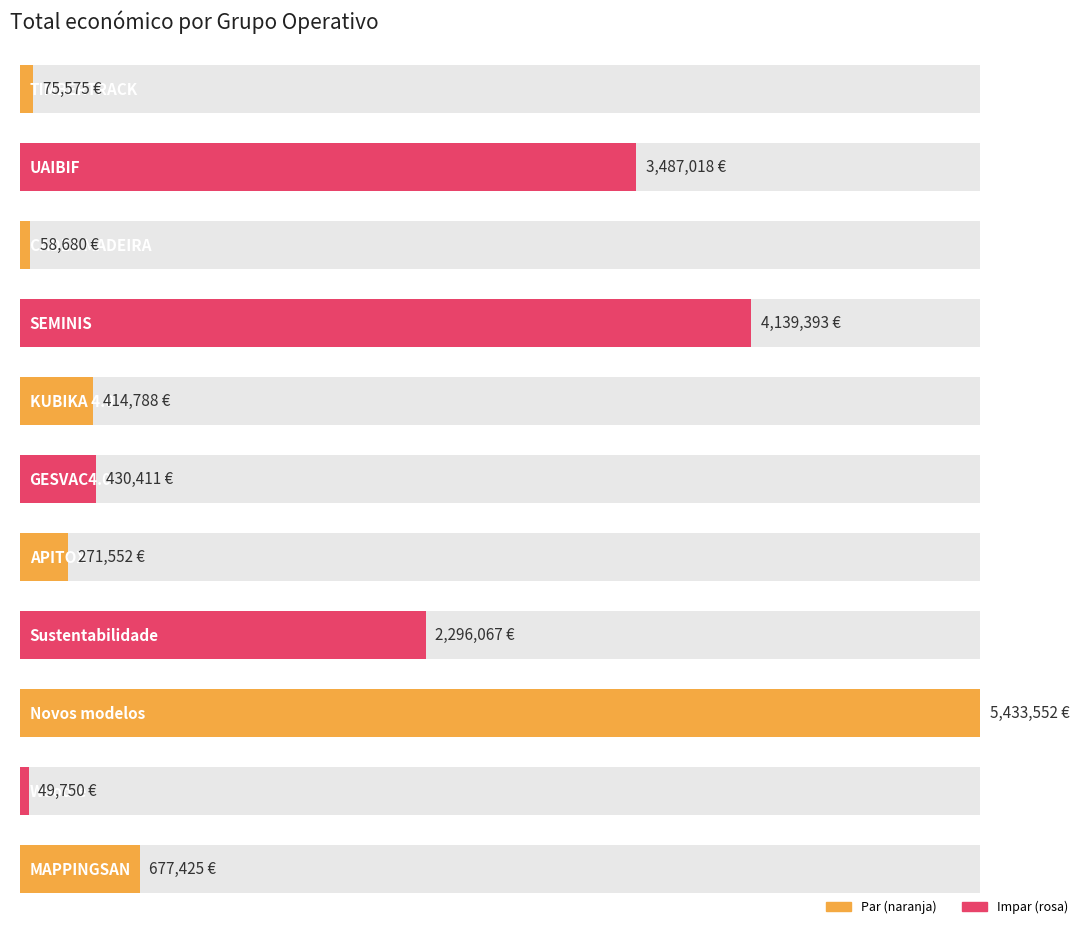

What position from the right is MAPPINGSAN?

1